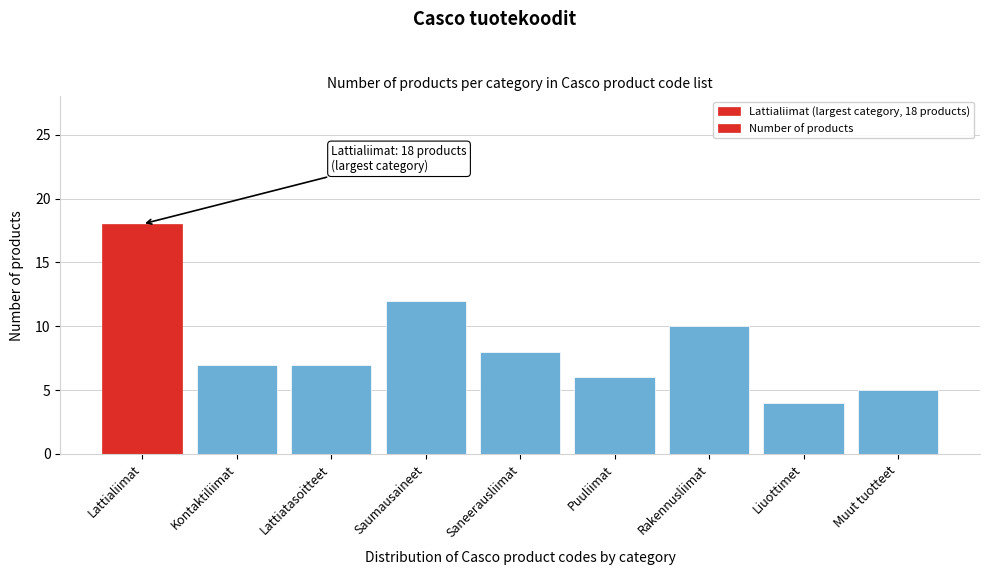

Reading right to left, extract all data points from this chart.

5	4	10	6	8	12	7	7	18